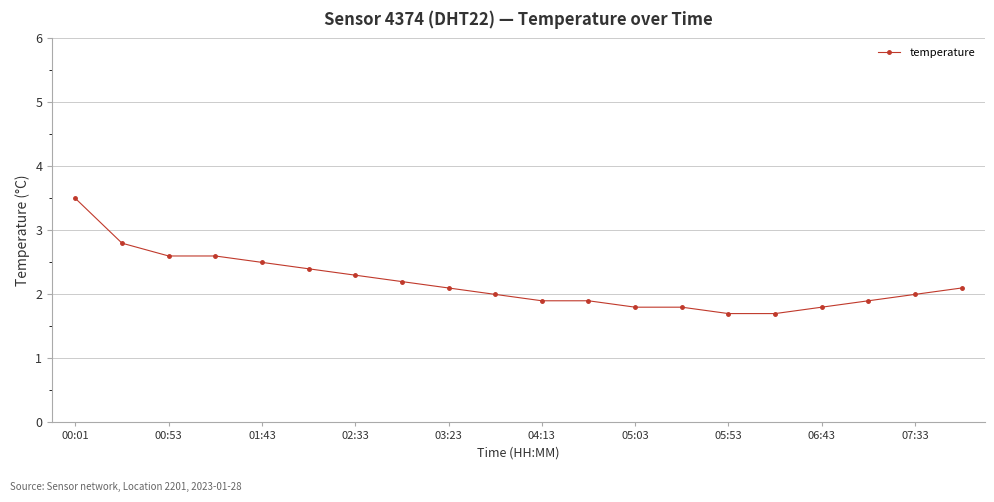

What is the difference between the maximum and second lowest values?

1.8